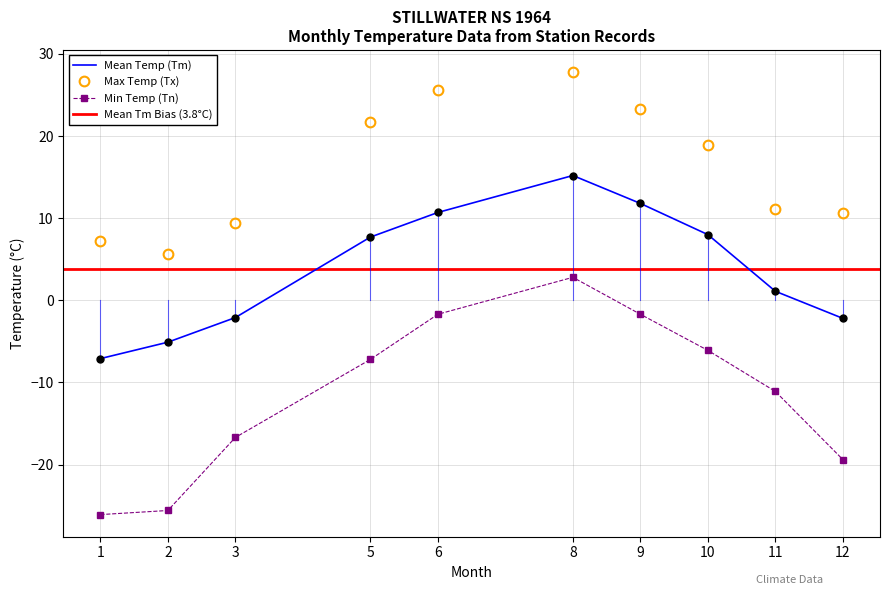

What is the difference between the maximum and minimum values in the Tm series?

22.3